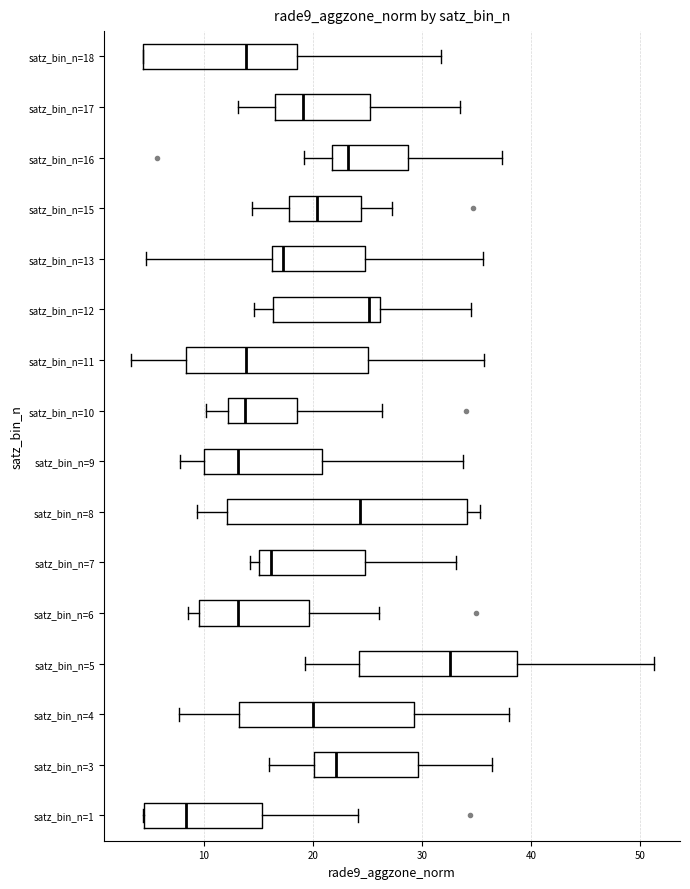

Which box is the widest, from its left edge to its right edge?

satz_bin_n=8